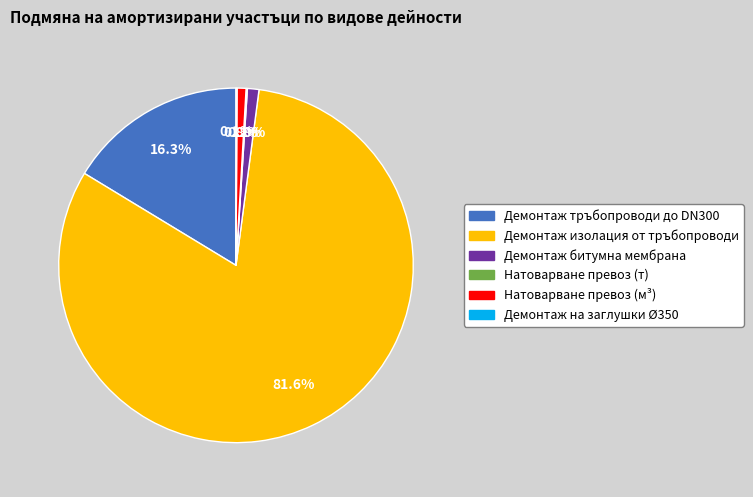

Which slice represents more than half of the pie?

Демонтаж изолация от тръбопроводи